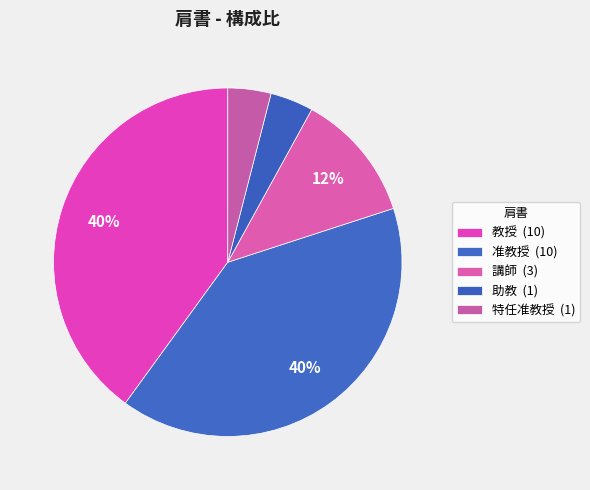

What is the change in value from 准教授 to 助教?

-9